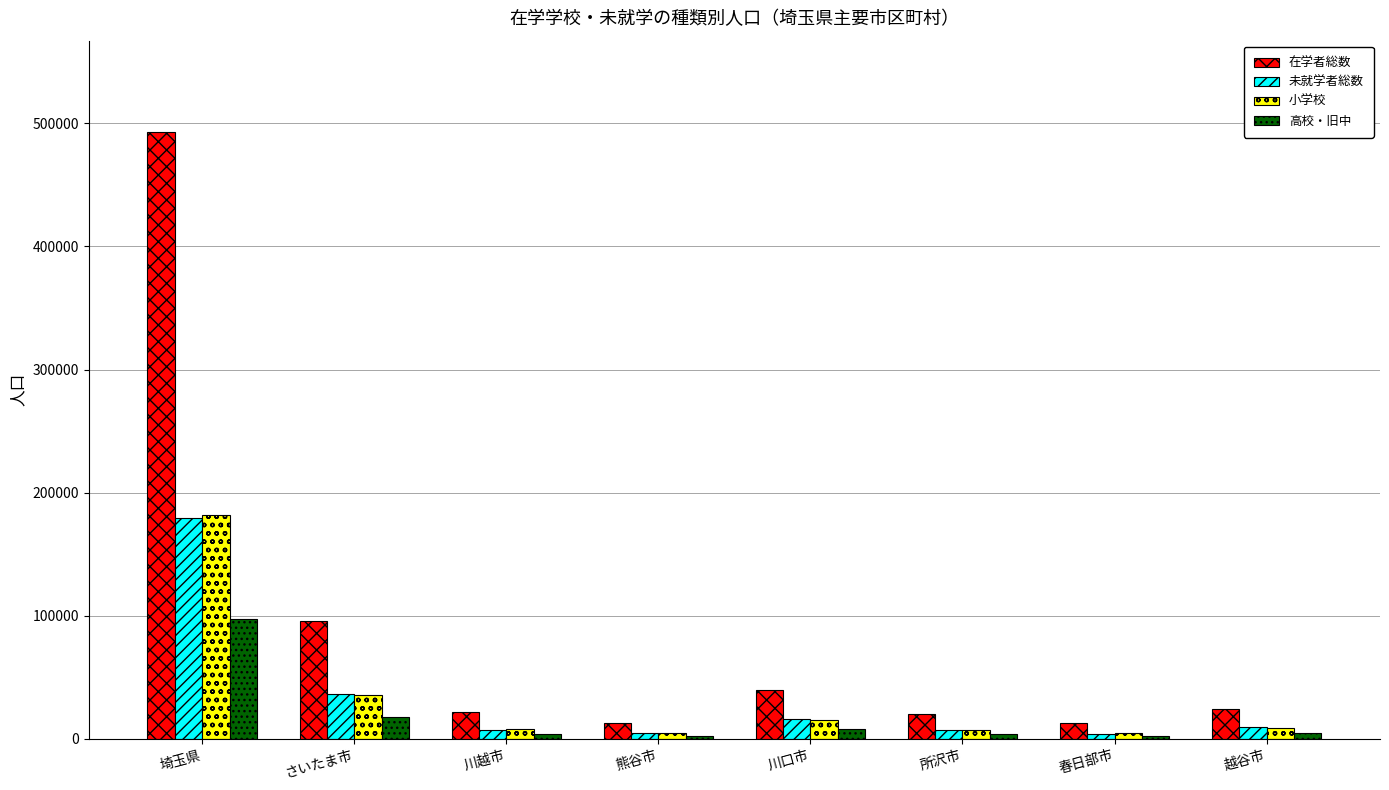

What is the difference between the maximum and second lowest values in the 在学者総数 series?

480264